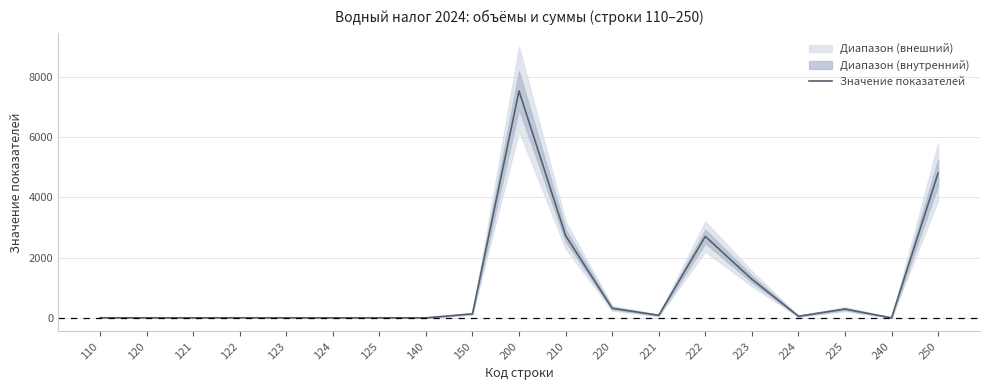

List the labels in order of value, largest first.

200, 250, 210, 222, 223, 220, 225, 150, 221, 224, 110, 122, 120, 123, 125, 121, 124, 140, 240